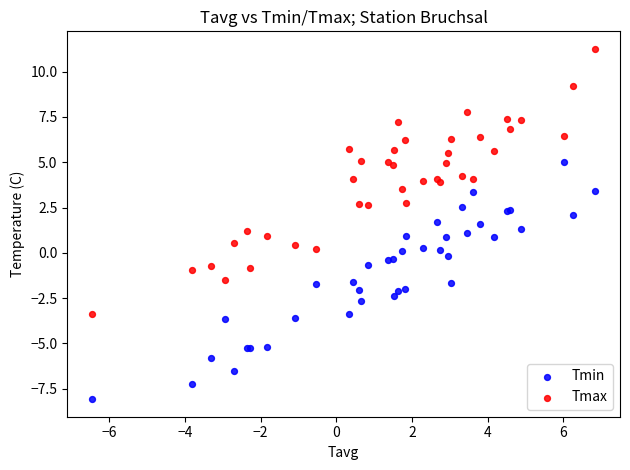

Which series has the largest Y range (max minus min)?

Tmax